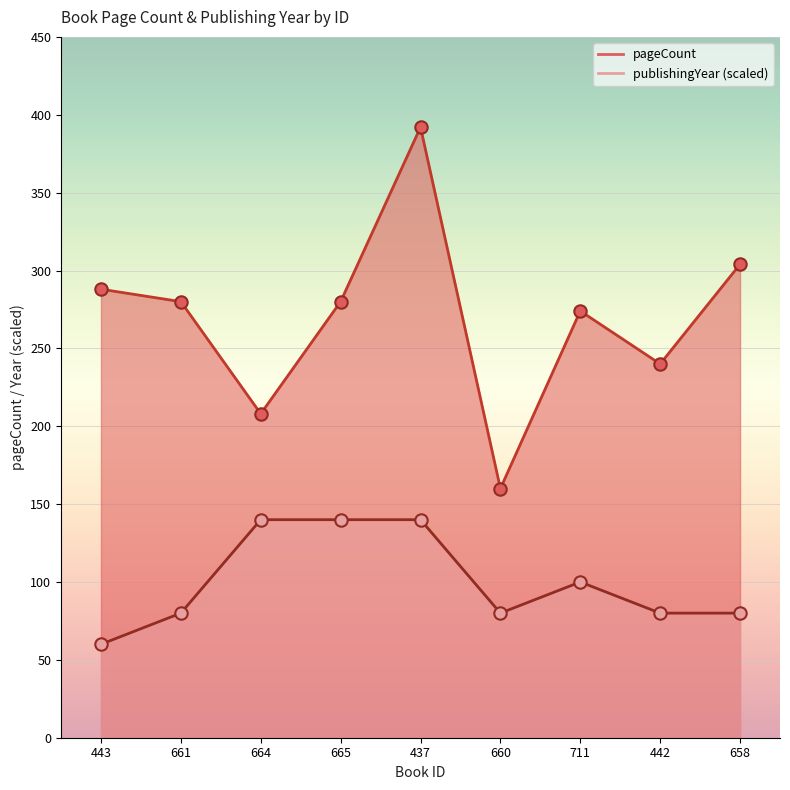

Which series has the widest spread of Y values?

pageCount